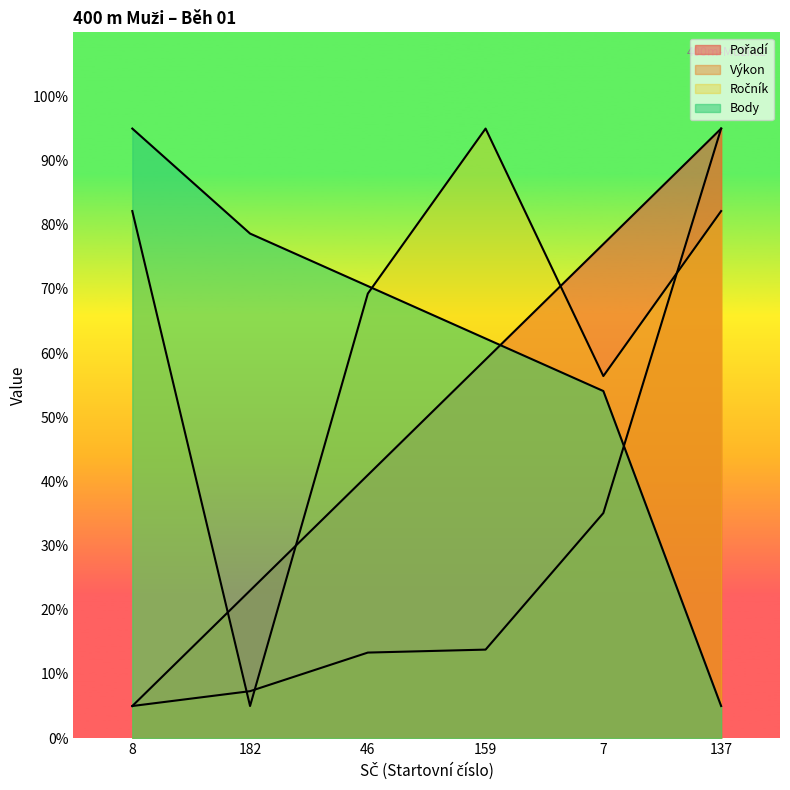

Rank the series at 8 from highest to lowest value.

Body, Ročník, Pořadí, Výkon